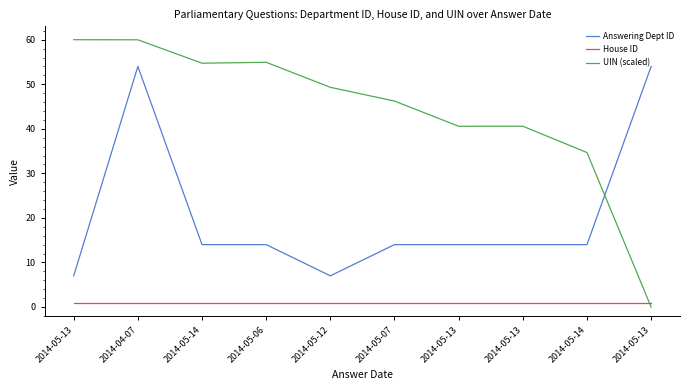

What are all the series names shown in the legend?

Answering Dept ID, House ID, UIN (scaled)